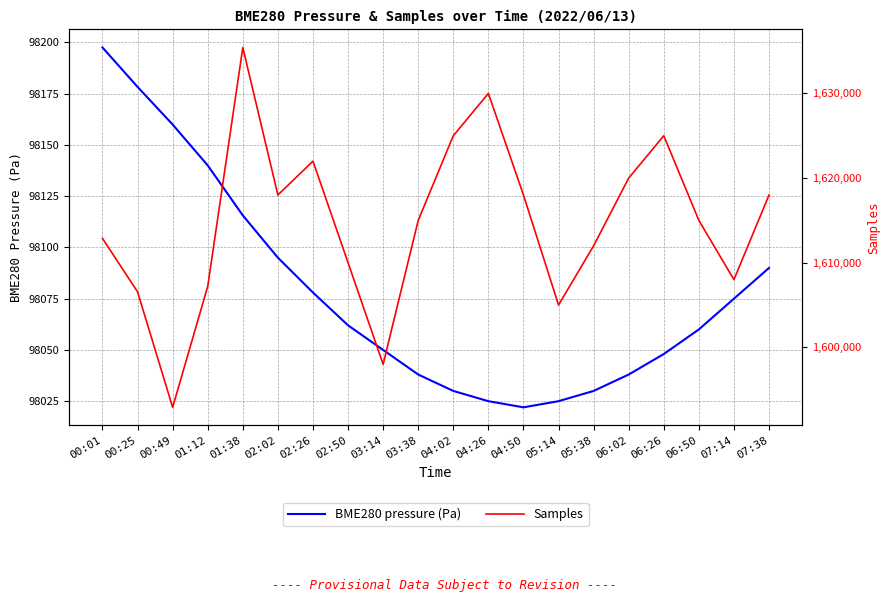

Where is the first local minimum for BME280 pressure (Pa)?

04:50